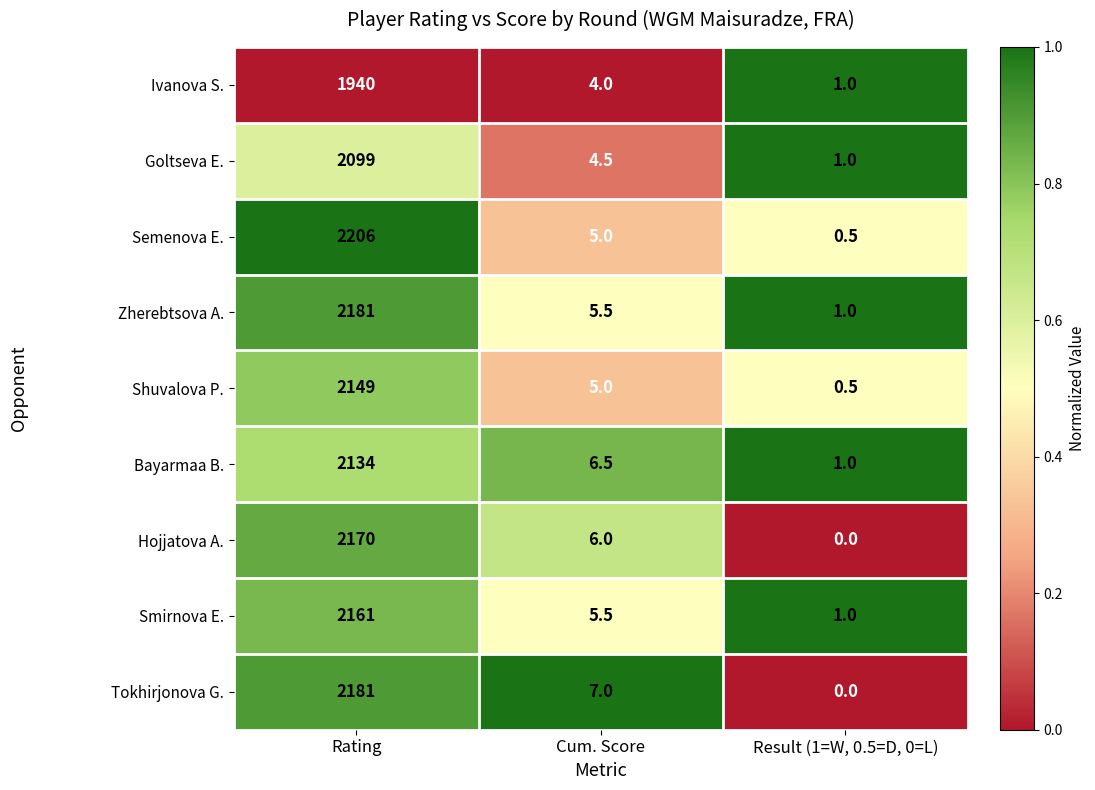

What is the sum of all Ivanova S. values?

1945.0